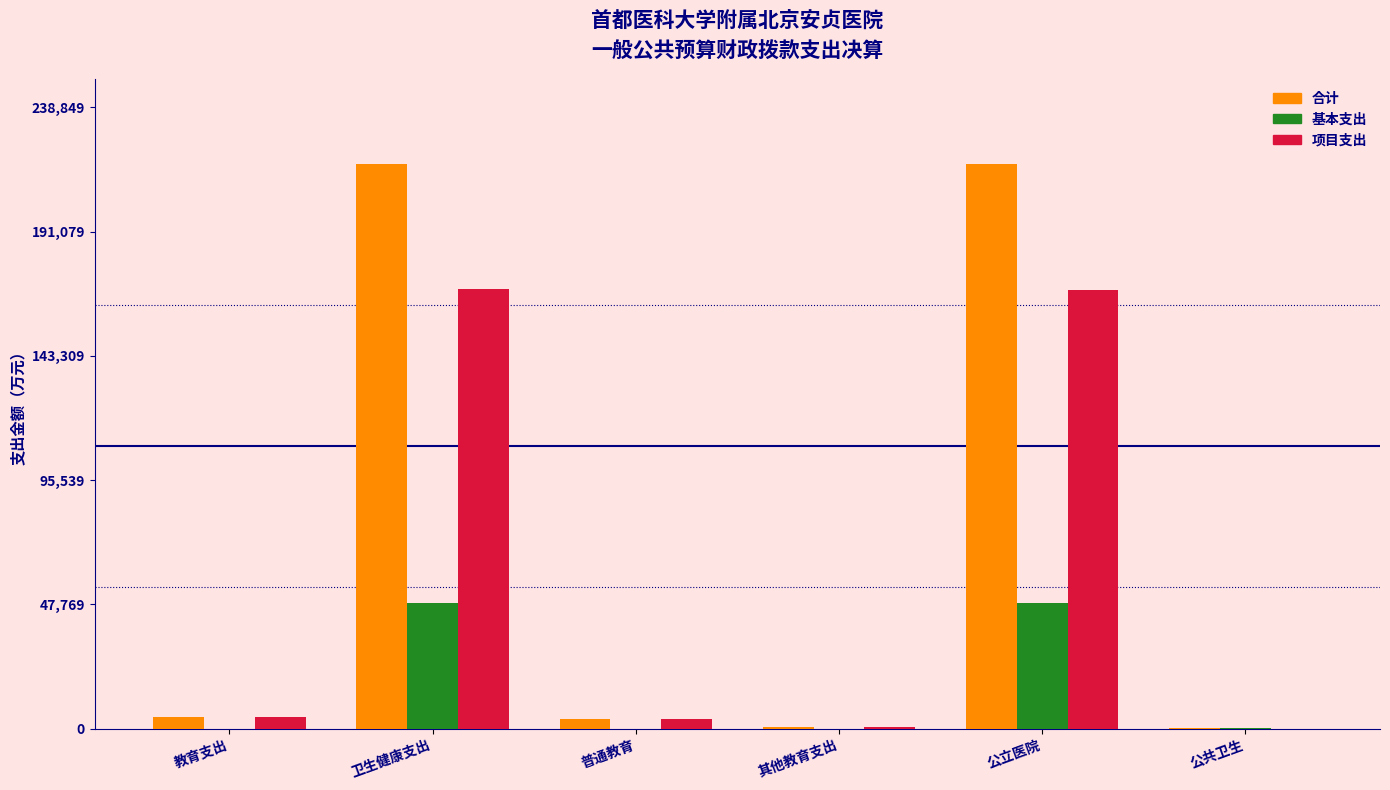

How many groups of bars are there?

6